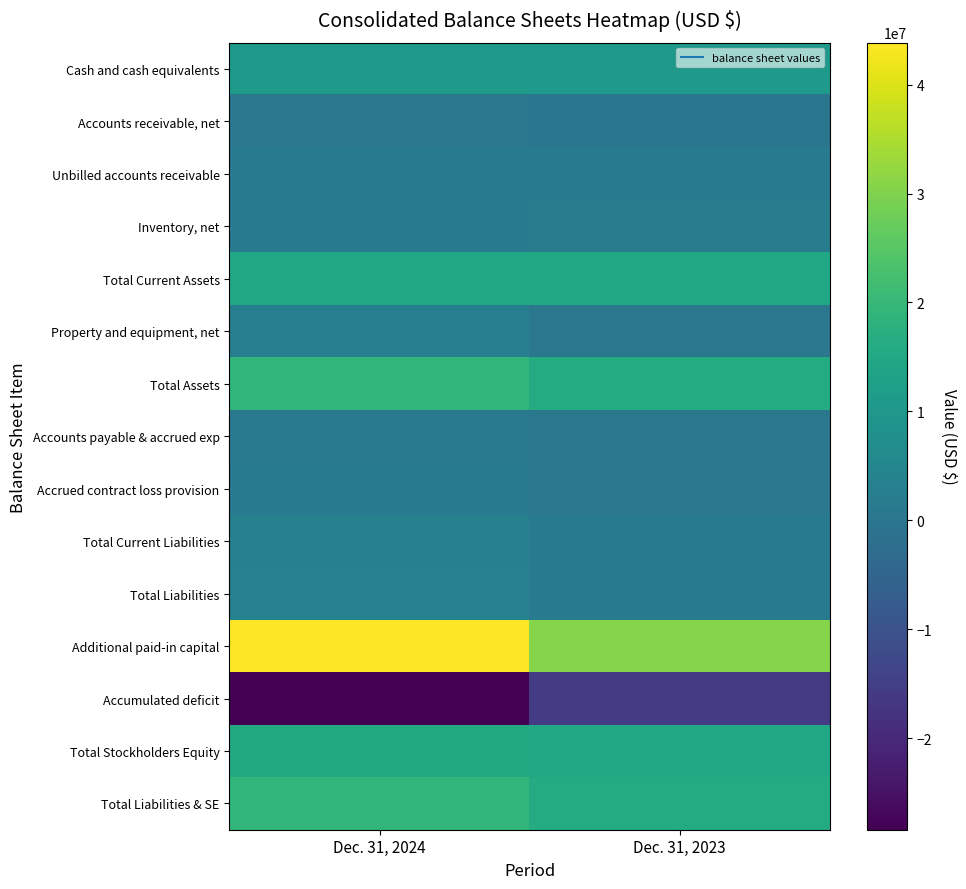

At which category is the sum across all series the highest?

Dec. 31, 2024